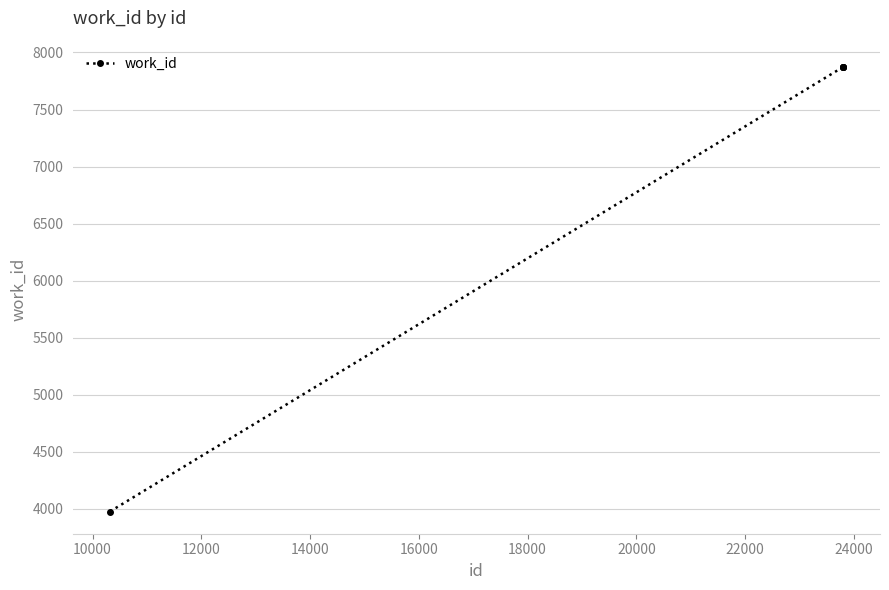

Reading left to right, transcribe all the data shown in this chart.

3978	7872	7872	7872	7872